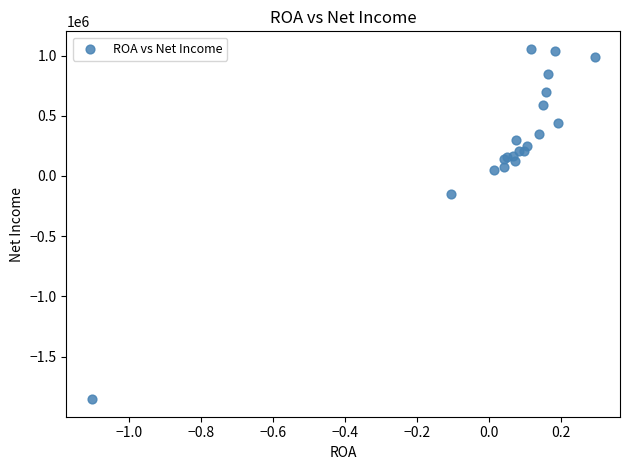

What Y value in the scatter plot is closest to -399277?

-149871